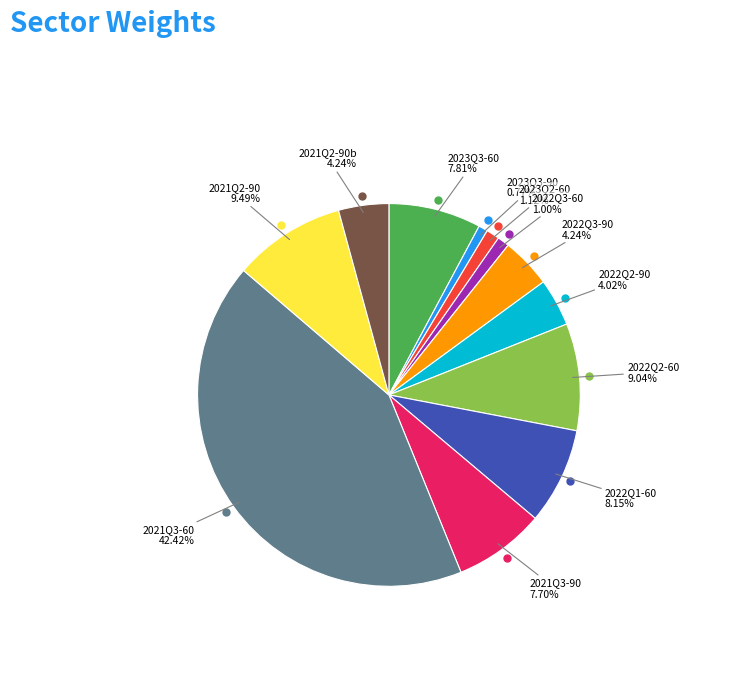

To the nearest percent, what is the difference between the largest and smallest slice percentages?

42%